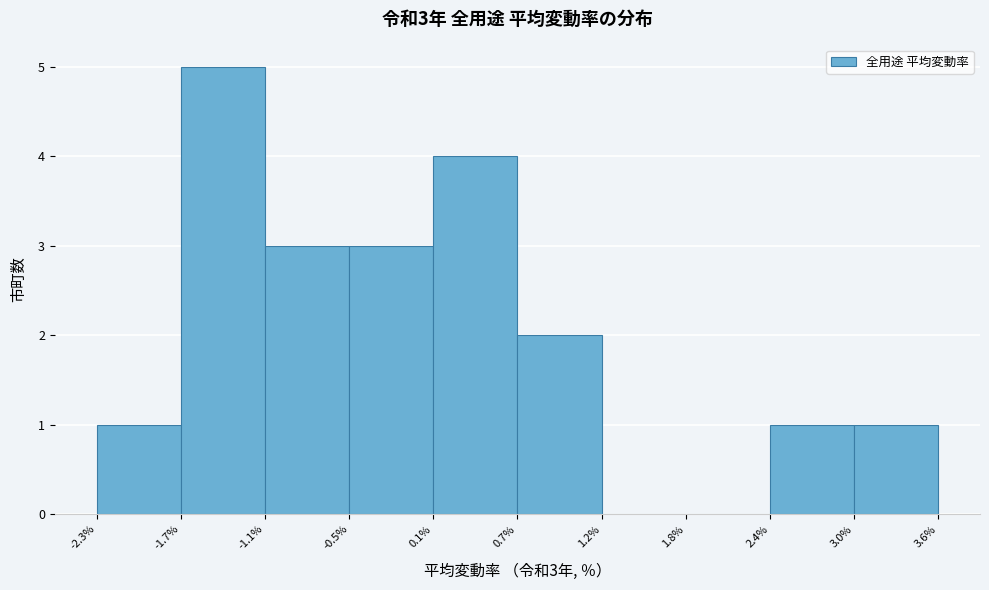

Over which range of the x-axis is the bar tallest?

-1.7% to -1.1%